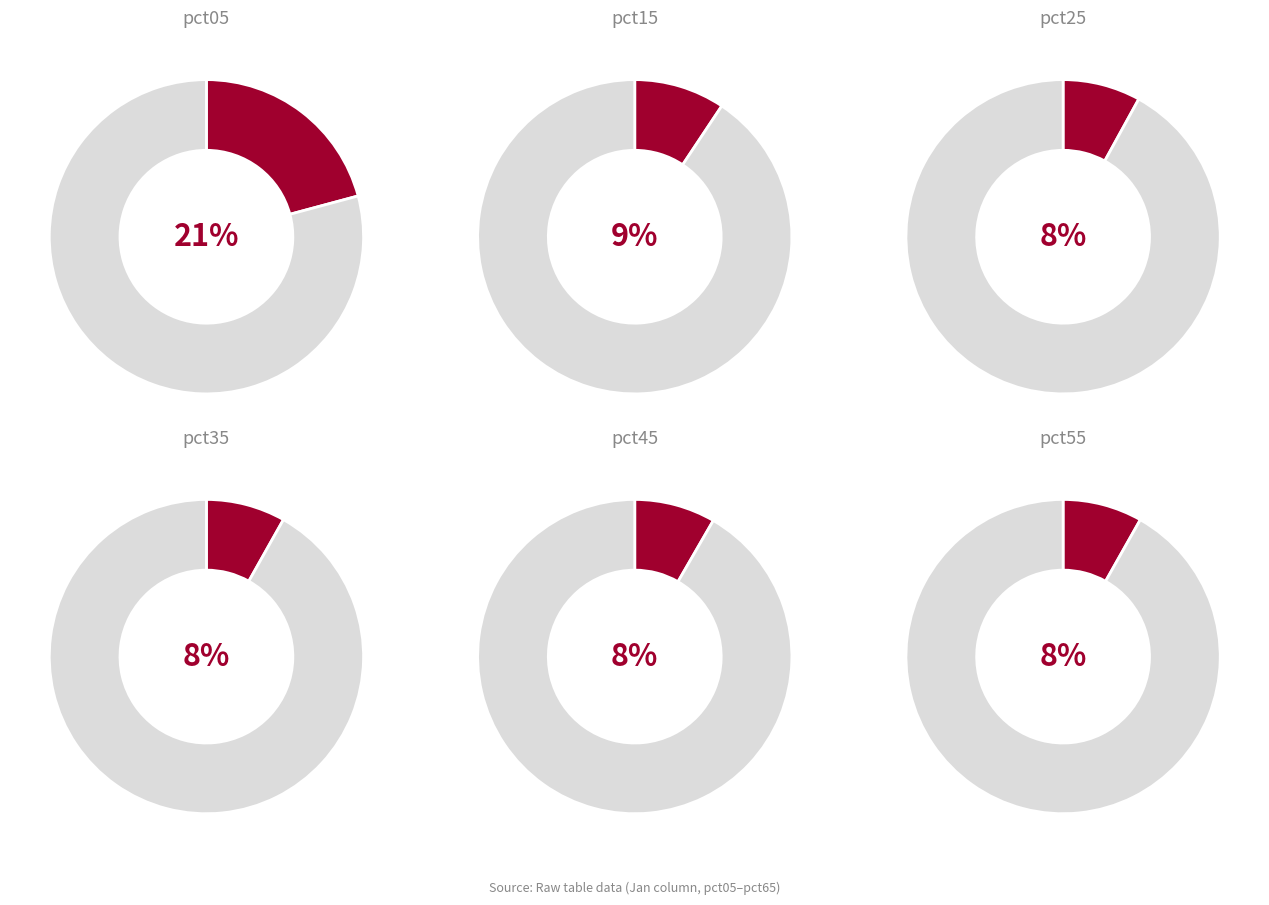

Is the sum of pct45 and pct25 greater than half?

No